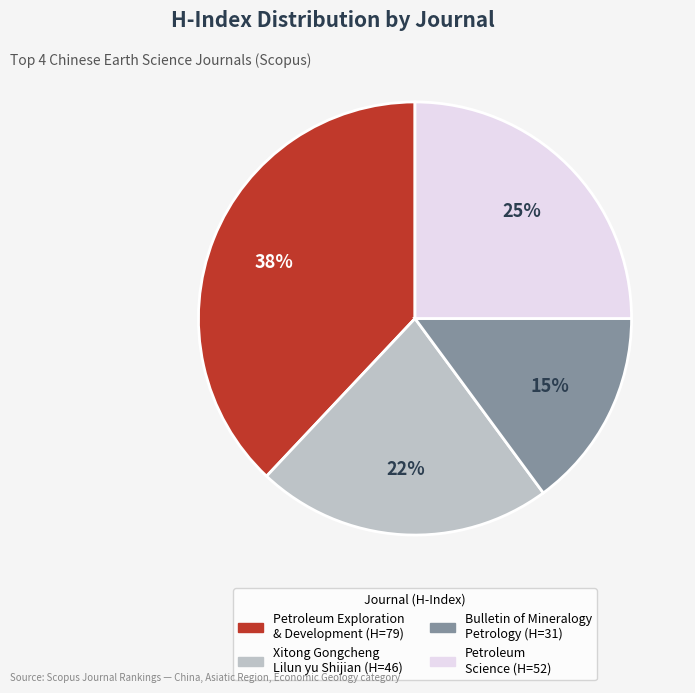

To the nearest percent, what is the average slice percentage?

25%